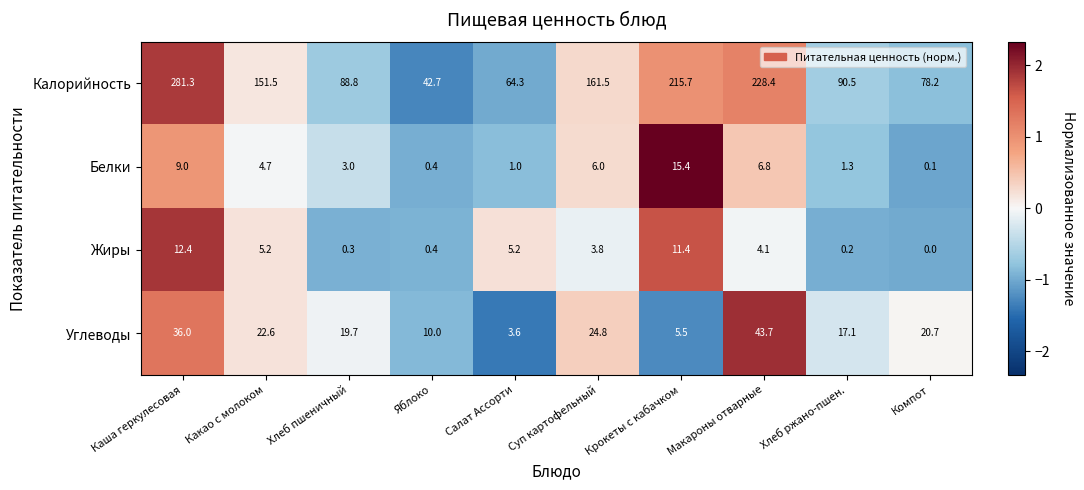

True or false: Белки has a value of 20.4 at Крокеты с кабачком.

False